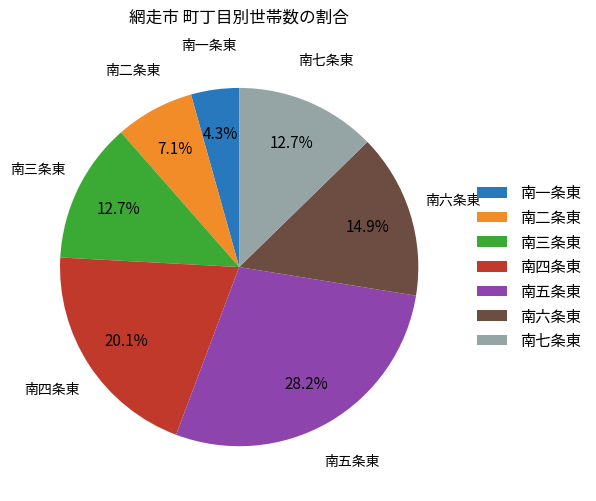

Combined, do 南六条東 and 南二条東 account for over 50%?

No